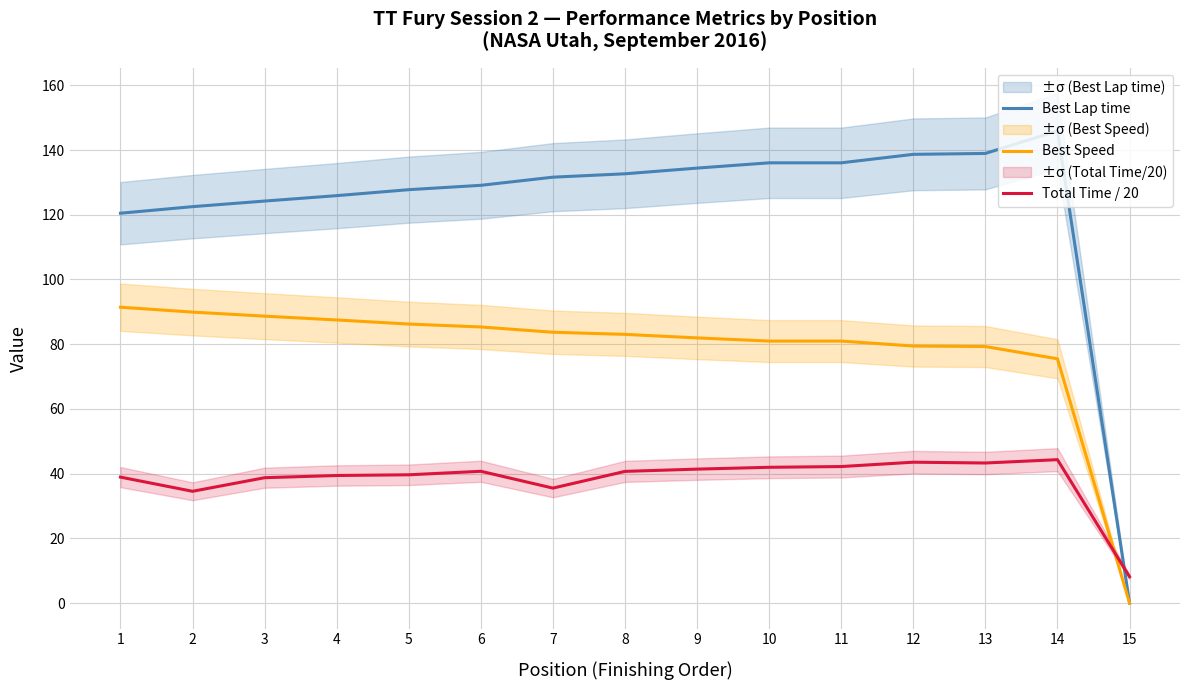

How many lines are shown in the chart?

3